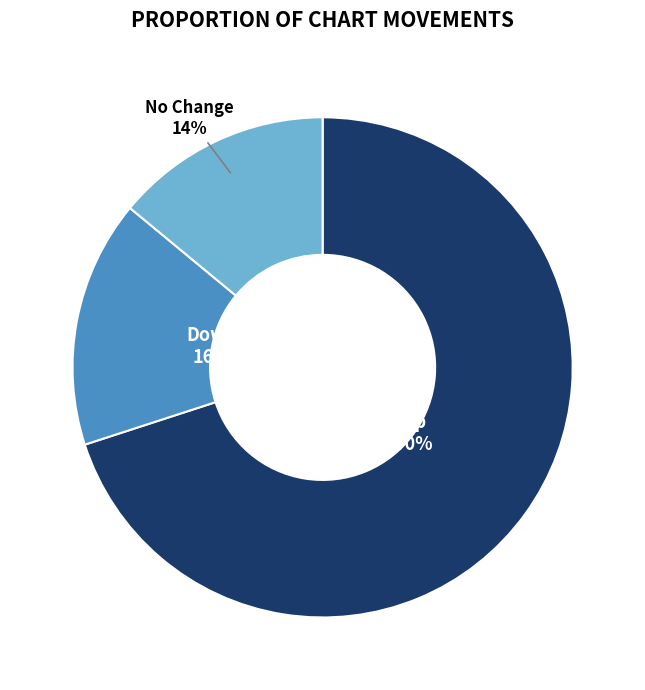

How many segments does this pie chart have?

3